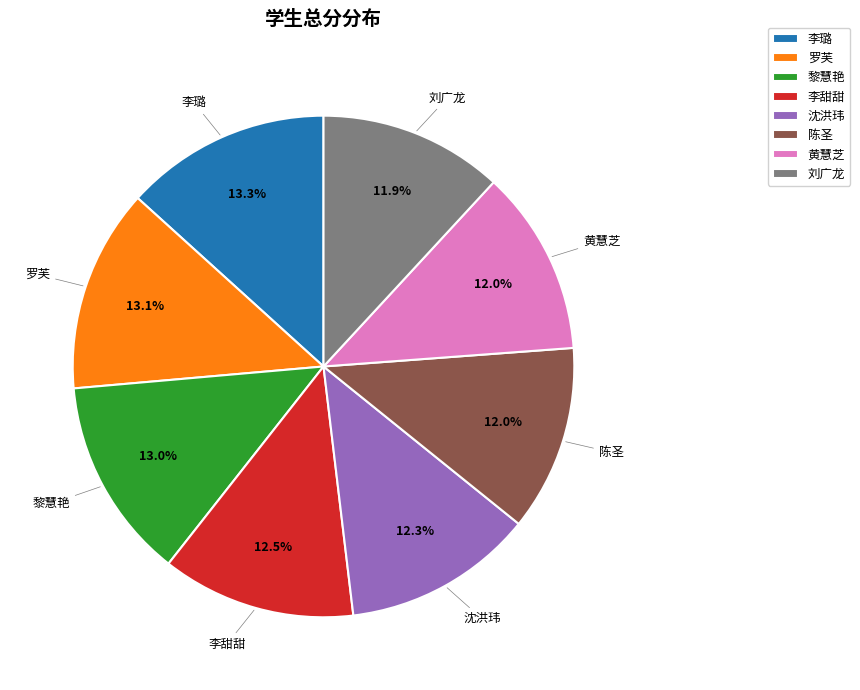

How many segments does this pie chart have?

8